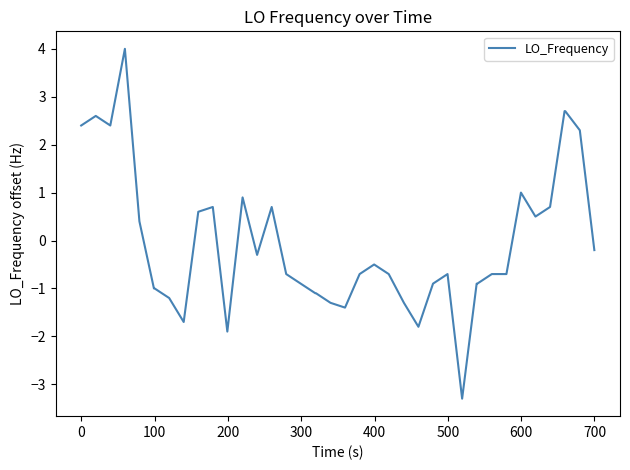

Count the number of categories in the chart.

40